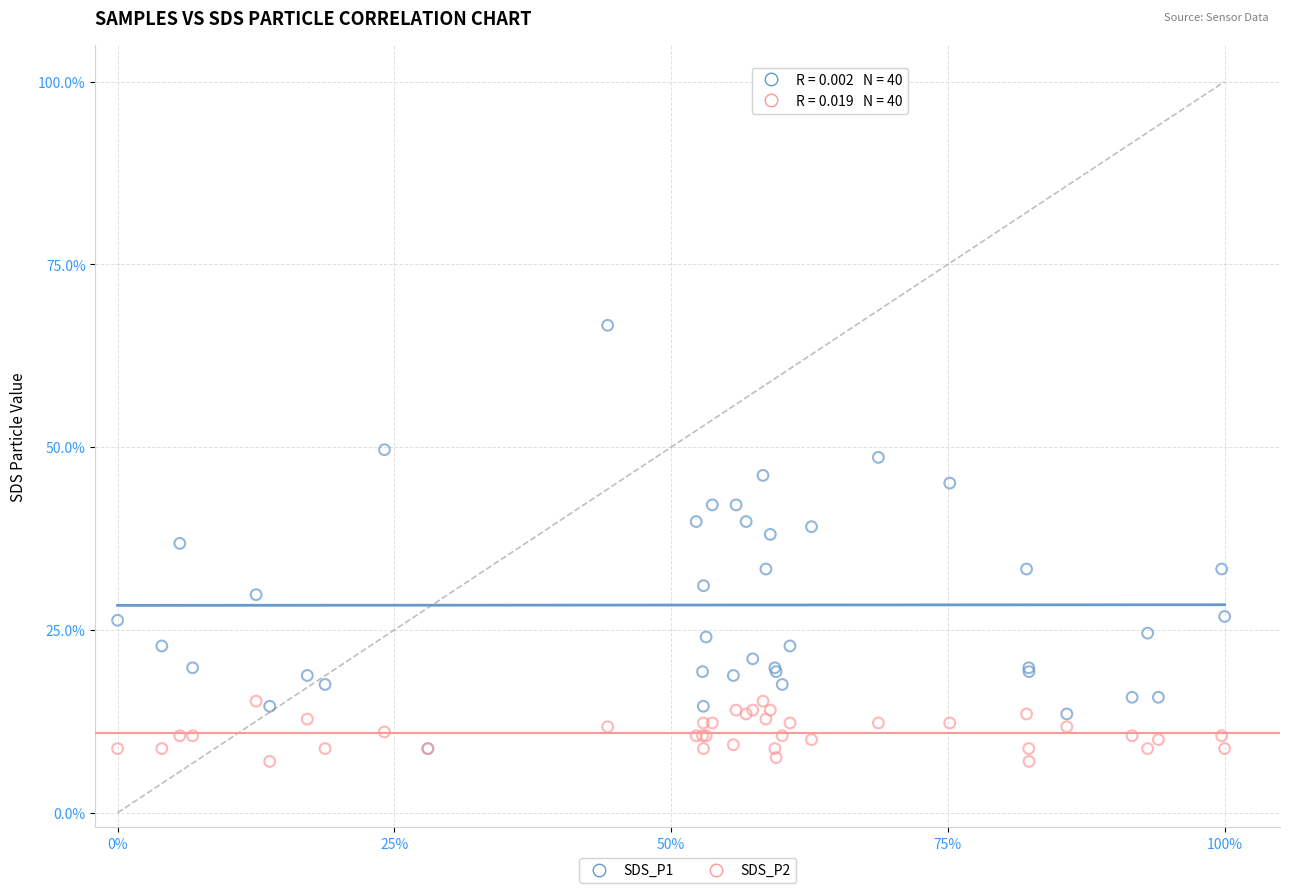

What are all the series names shown in the legend?

SDS_P1, SDS_P2